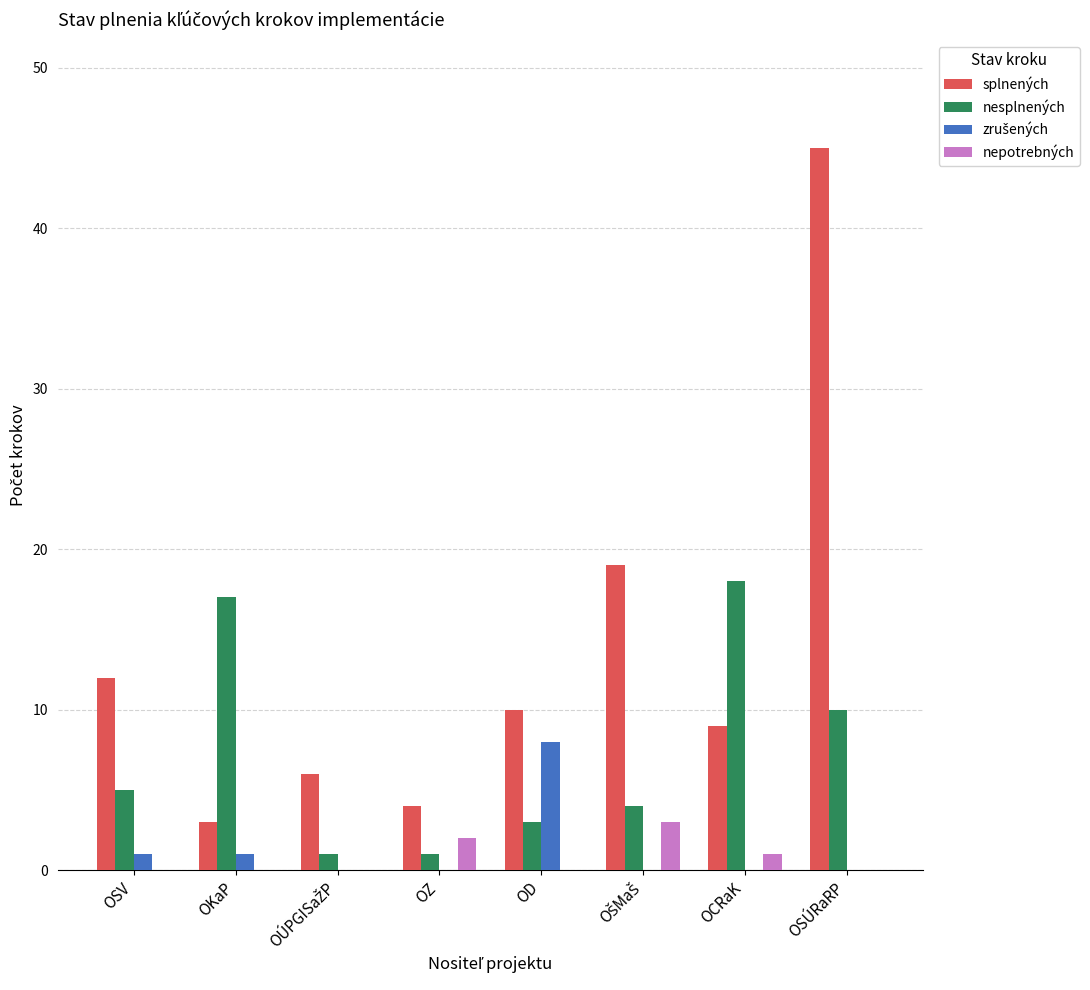

The splnených series shows 4 at OD. True or false?

False